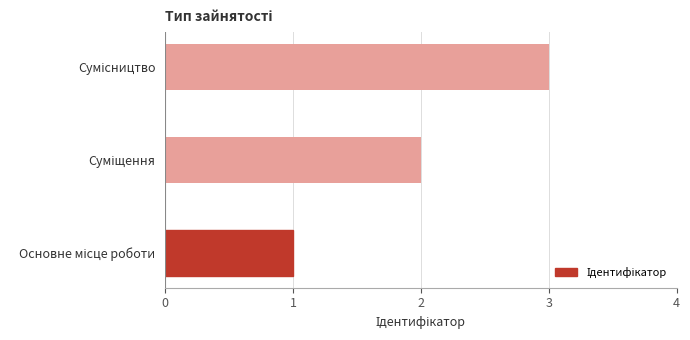

What is the maximum value shown in the chart?

3